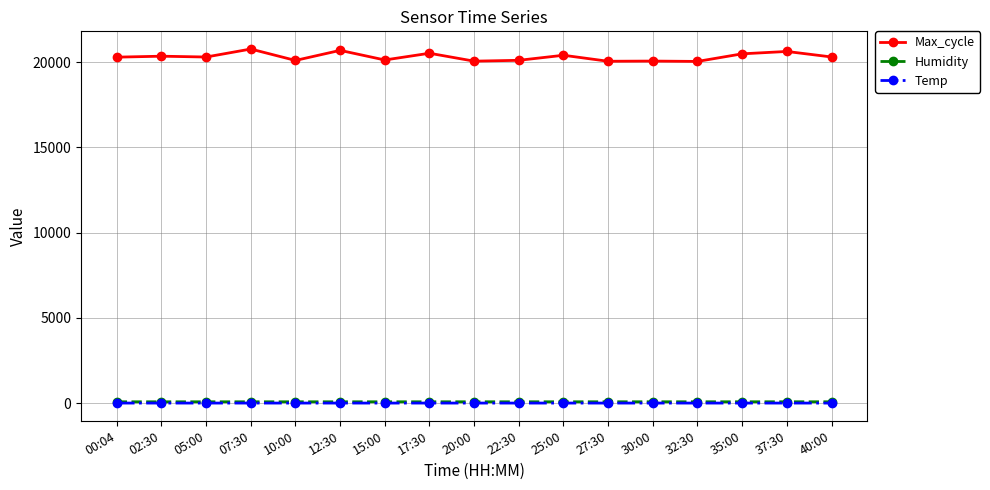

Is it true that Max_cycle equals 20403.0 at 25:00?

True